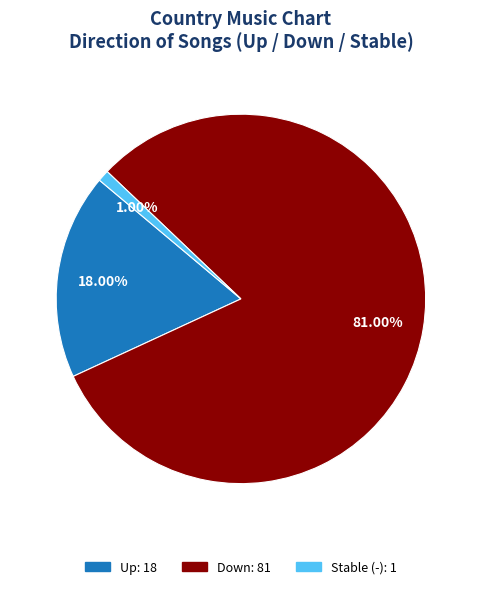

Is there a majority slice in this chart?

Yes